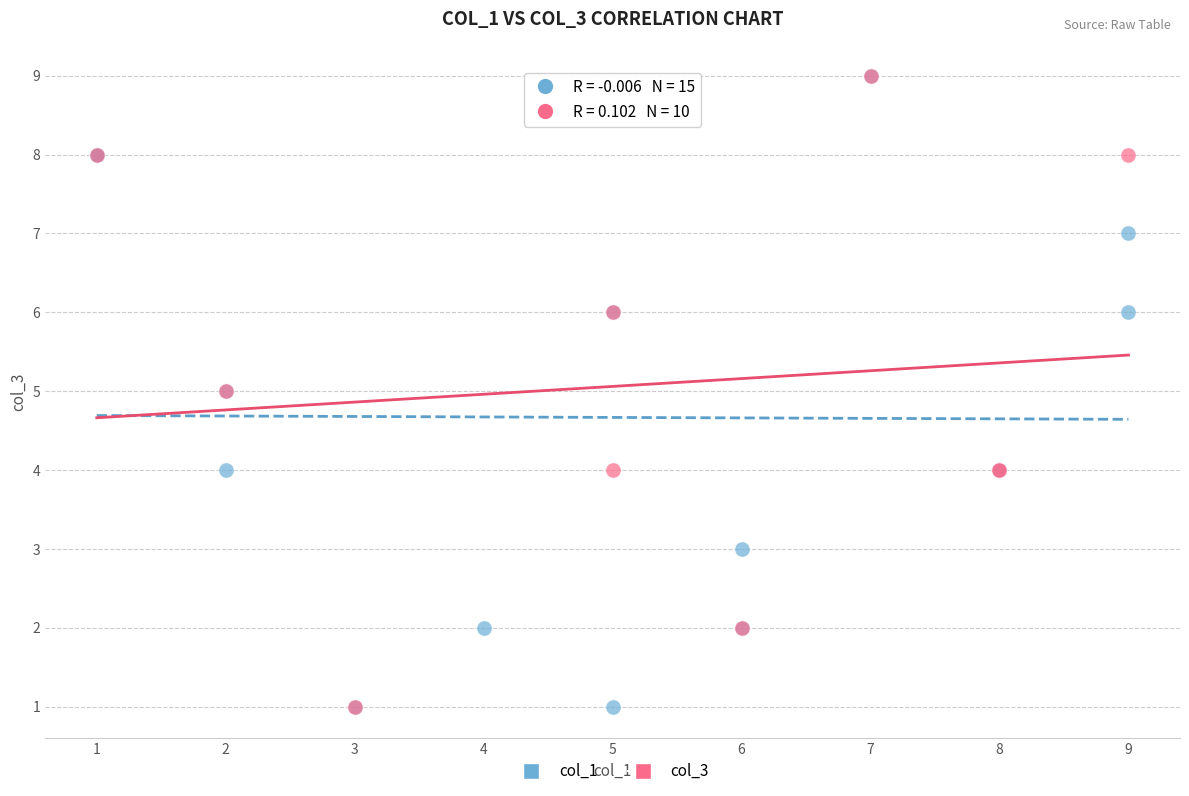

What are all the series names shown in the legend?

col_1, col_3